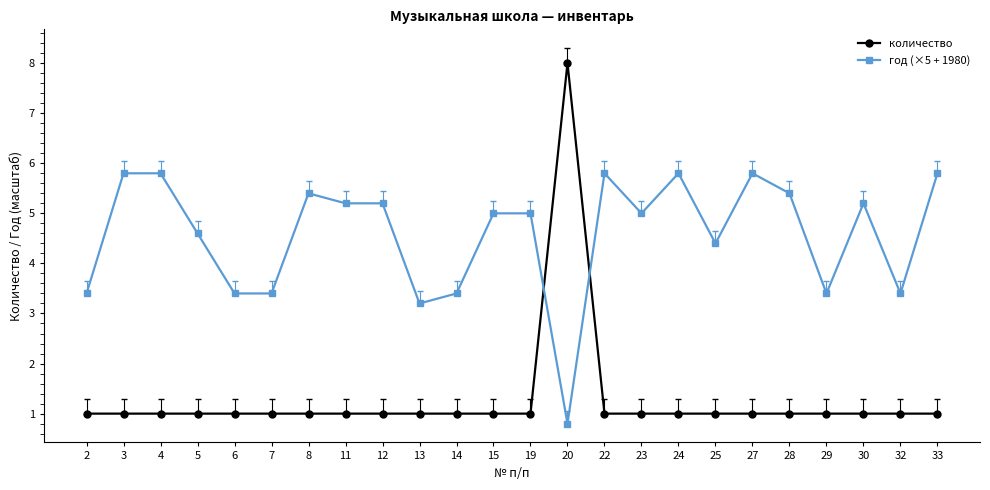

Rank the series at 32 from highest to lowest value.

год (×5 + 1980), количество